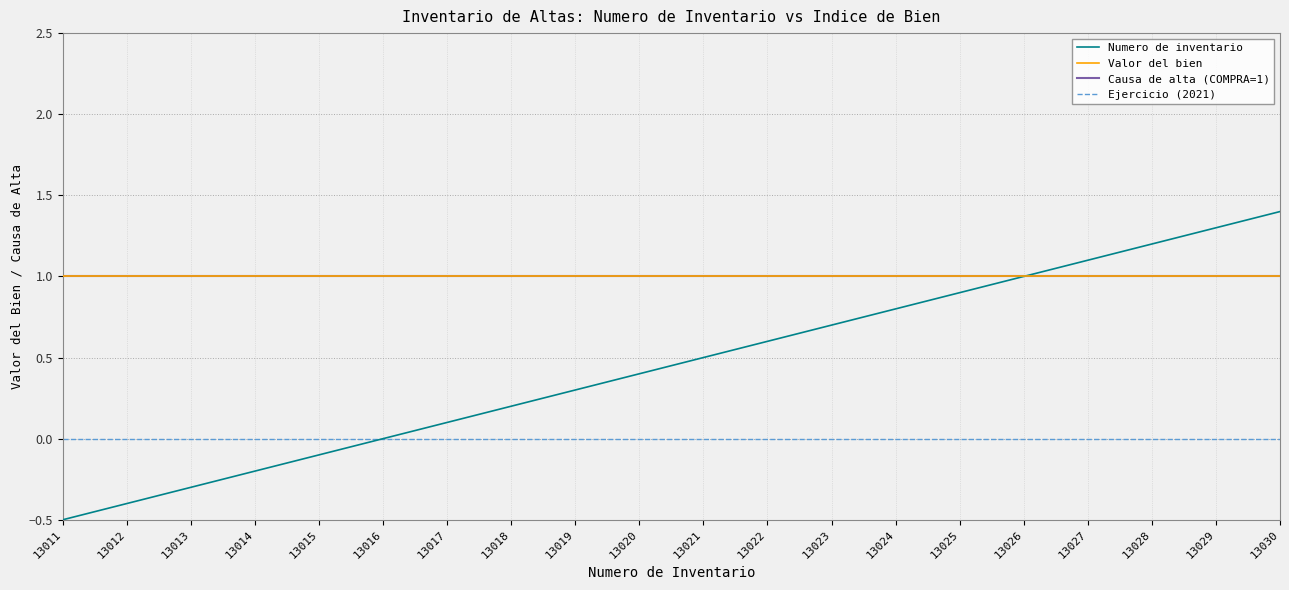

Is it true that Causa de alta (COMPRA=1) equals 1.0 at 13018?

True